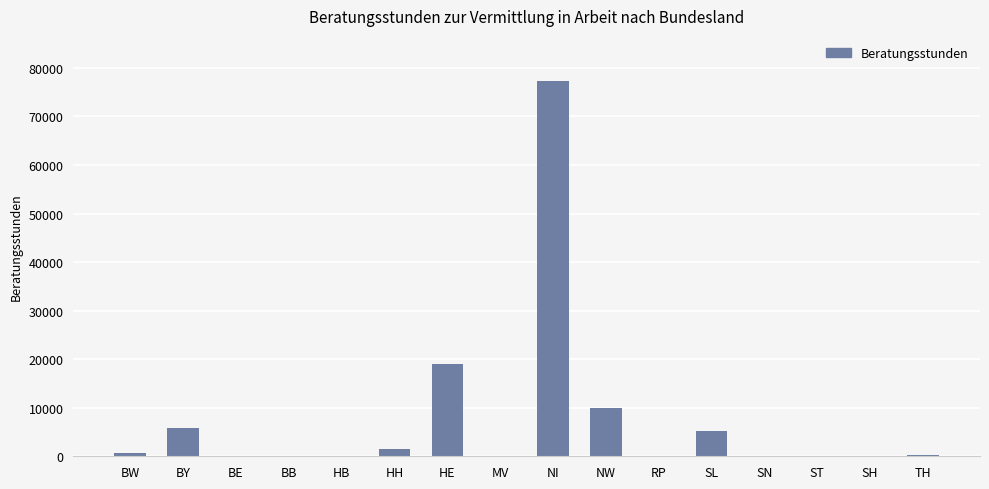

True or false: the data shows 601 at BW.

True